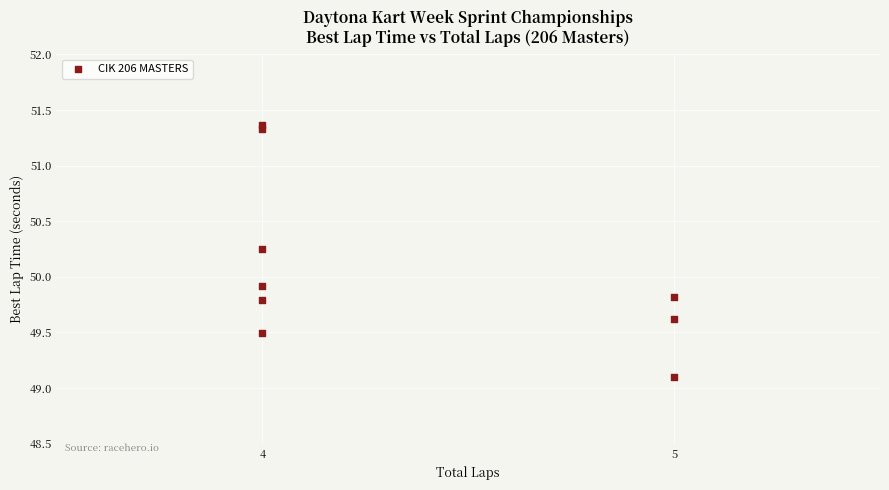

What Y value in the scatter plot is closest to 50?

49.9